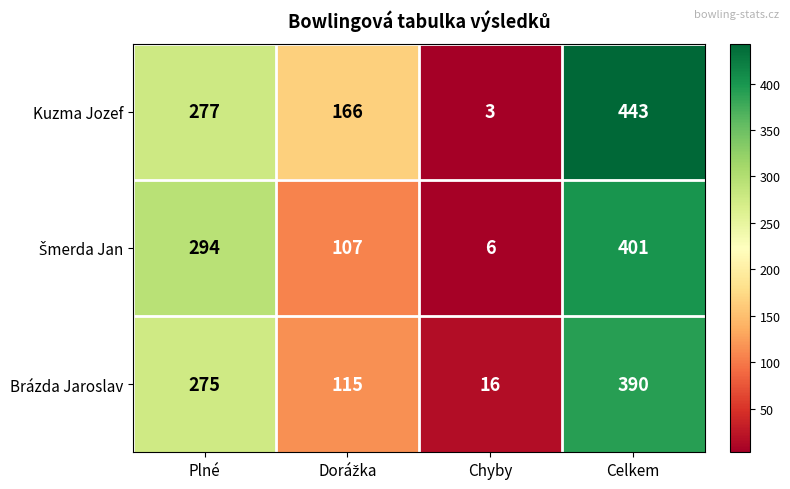

At which category is the sum across all series the highest?

Celkem